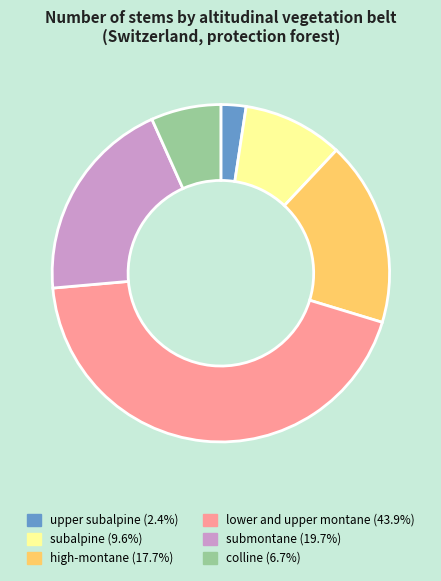

Which category has the biggest portion of the pie?

lower and upper montane